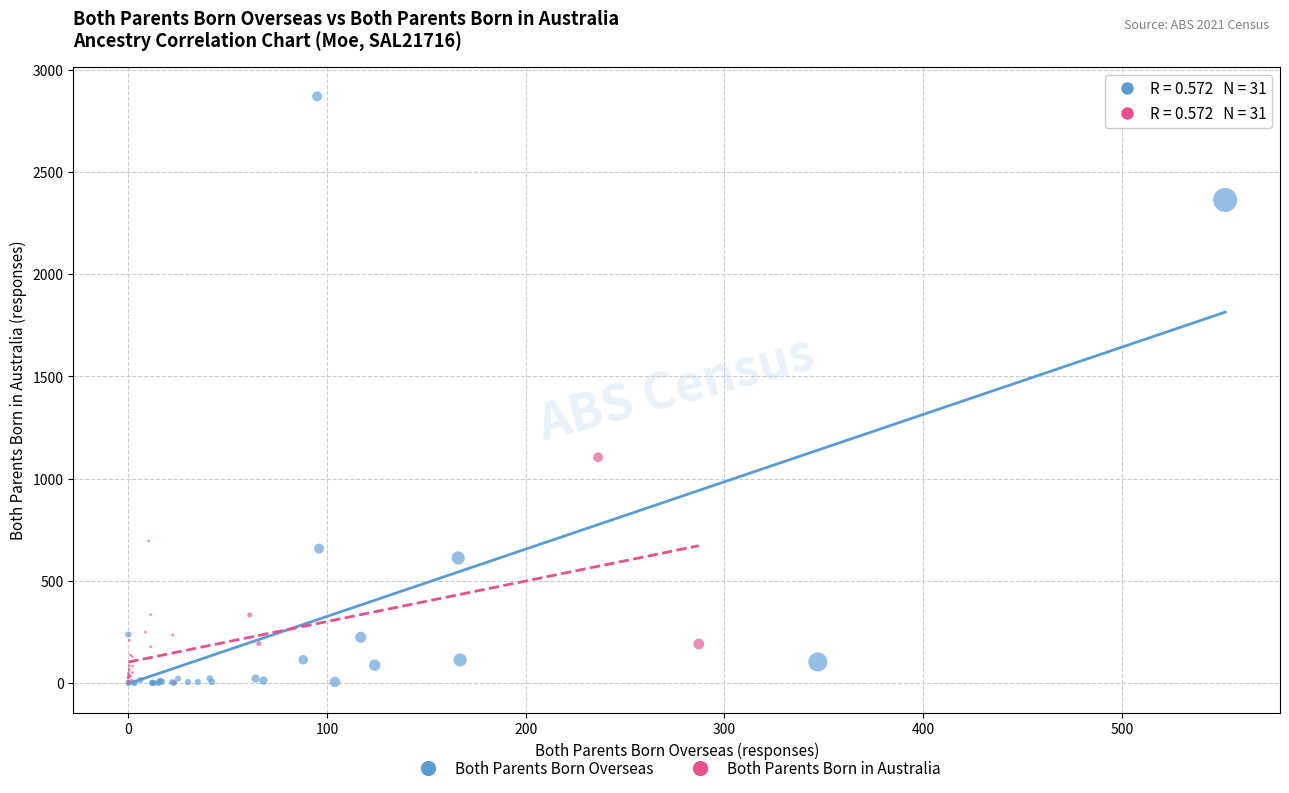

Which series has the widest spread of Y values?

Both Parents Born Overseas